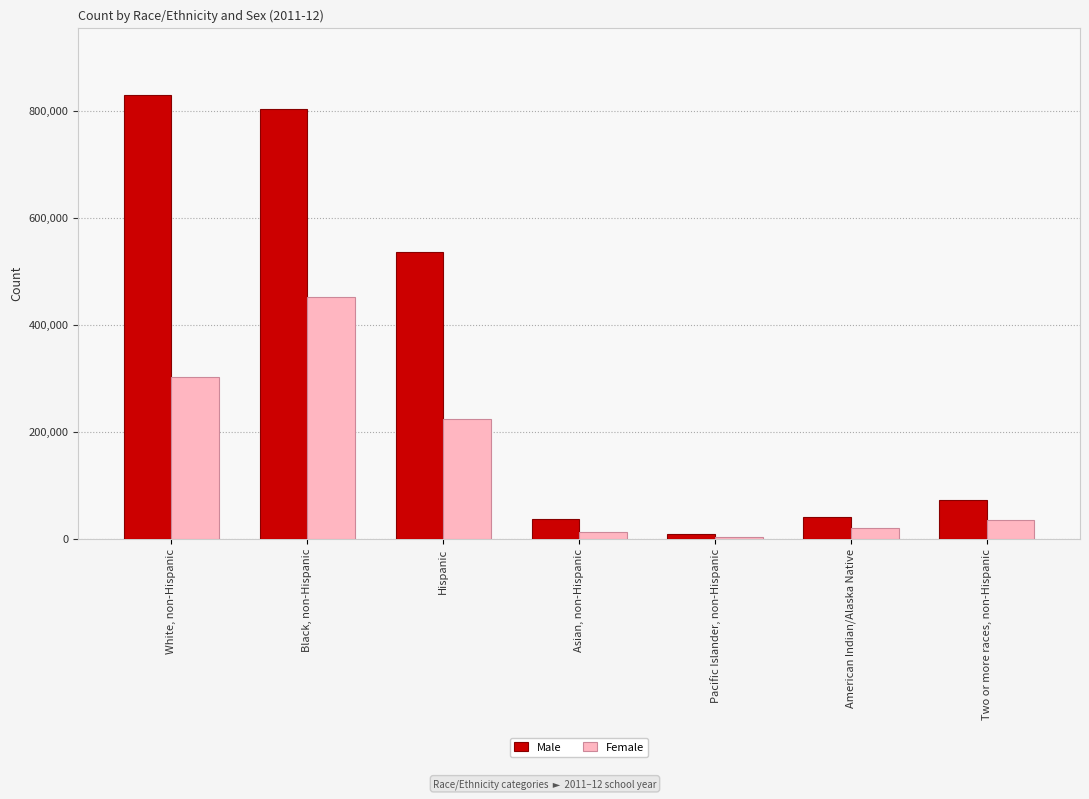

How many bars are there in each group?

2